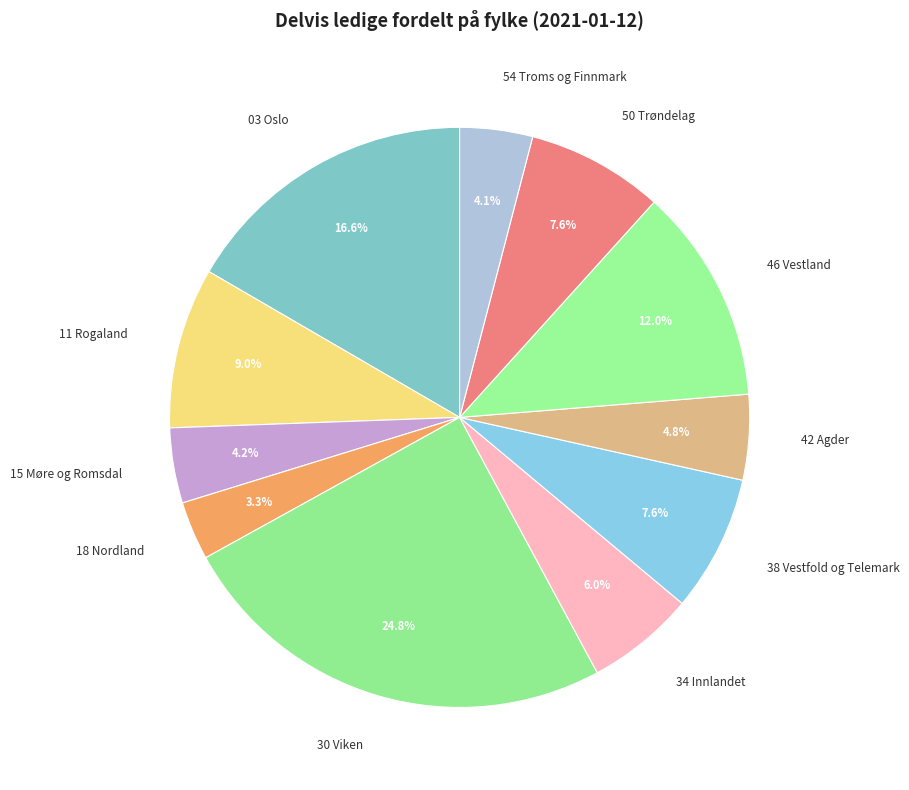

Does any single category account for the majority?

No